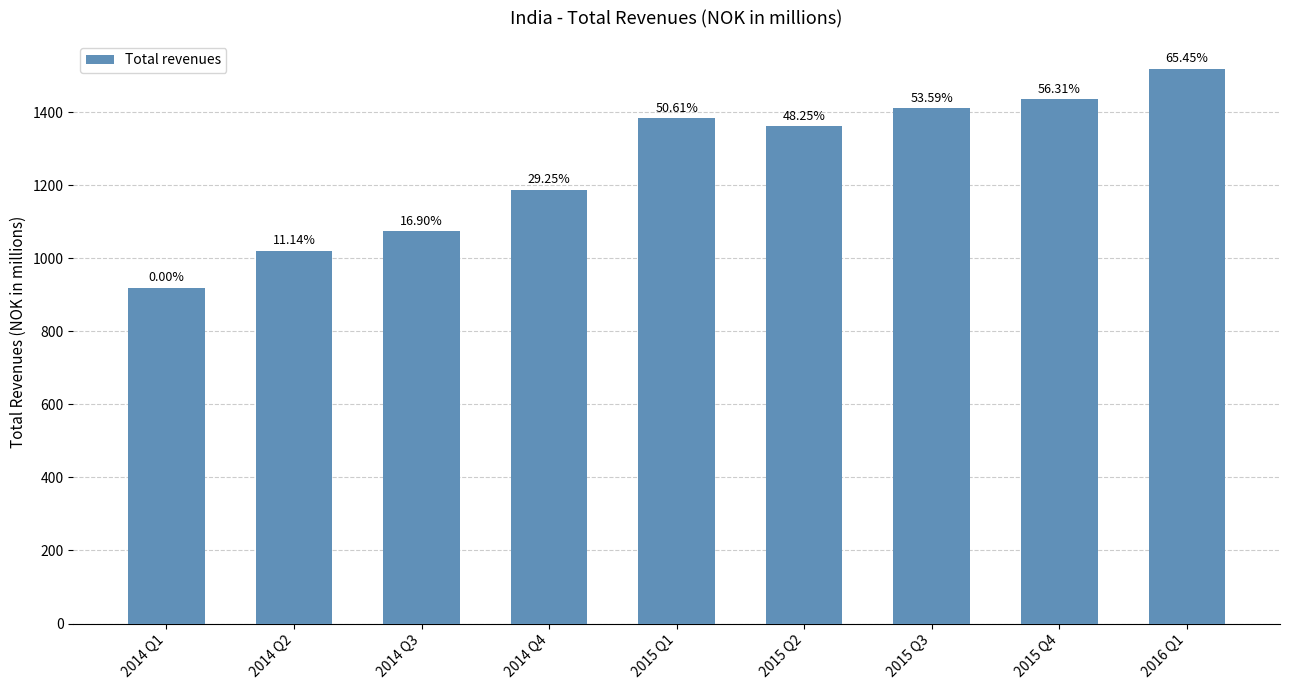

Are the bars horizontal?

No